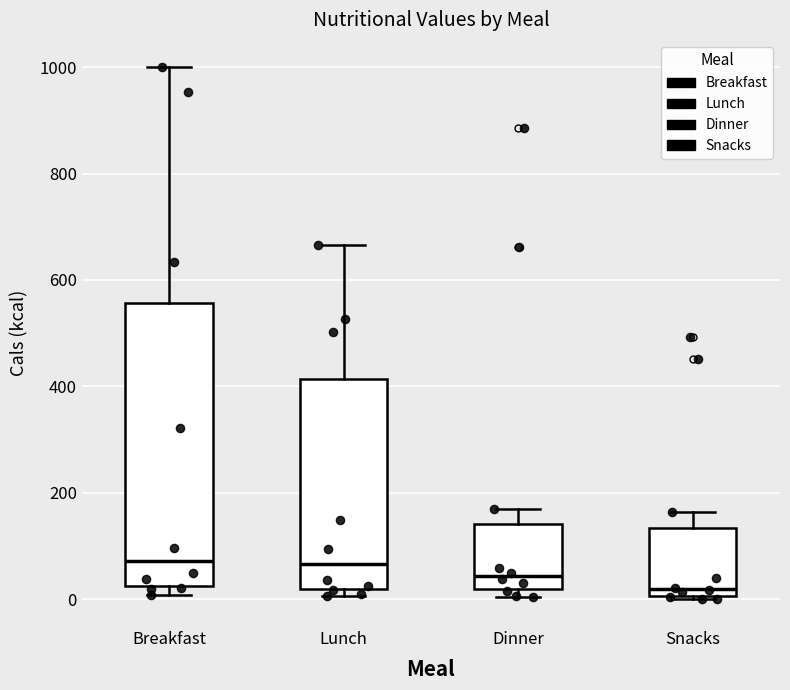

Reading left to right, transcribe this box plot: for each box, give where its median line is, the range the box spans, and where its two whiskers end, as read against the y-axis. The values are not printed on the chart, so give them approximately, as read against the axis.

Breakfast: median 80, box 20 to 560, whiskers 0 to 1000
Lunch: median 60, box 20 to 420, whiskers 0 to 660
Dinner: median 40, box 20 to 140, whiskers 0 to 160
Snacks: median 20, box 0 to 140, whiskers 0 (just below the box's lower edge) to 160